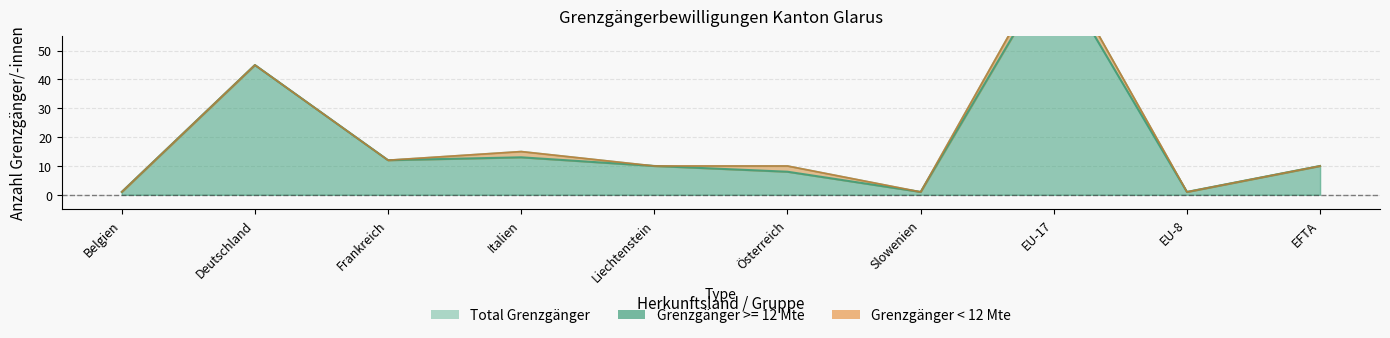

What position from the right is Deutschland?

9